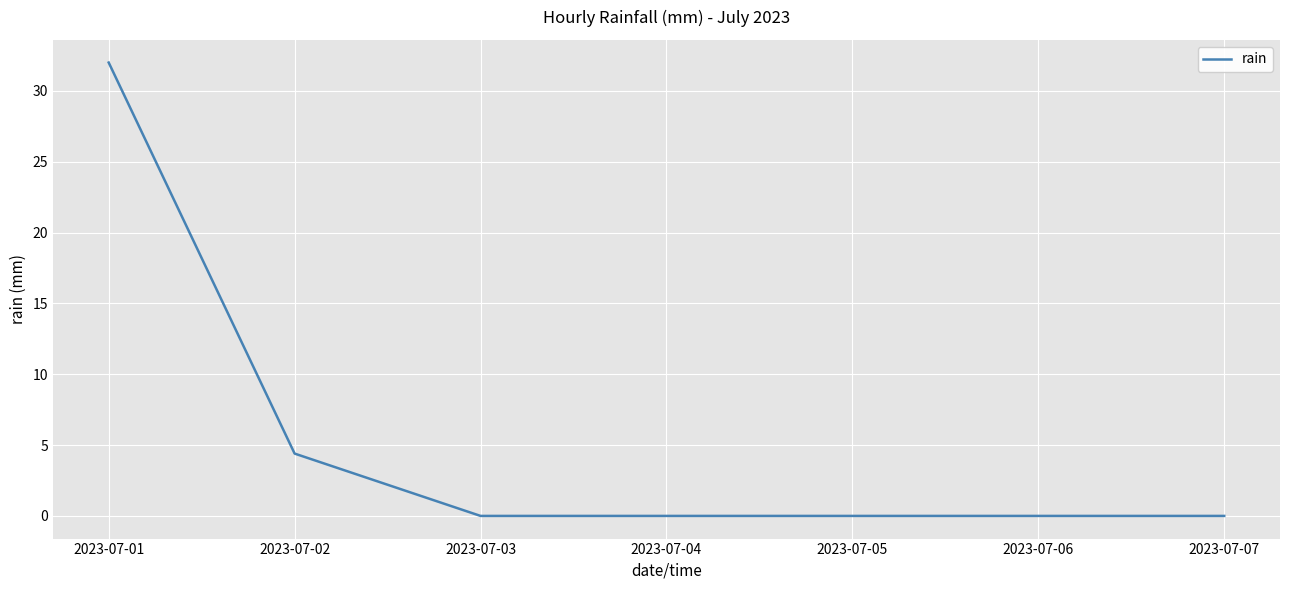

What is the greatest value displayed?

32.0